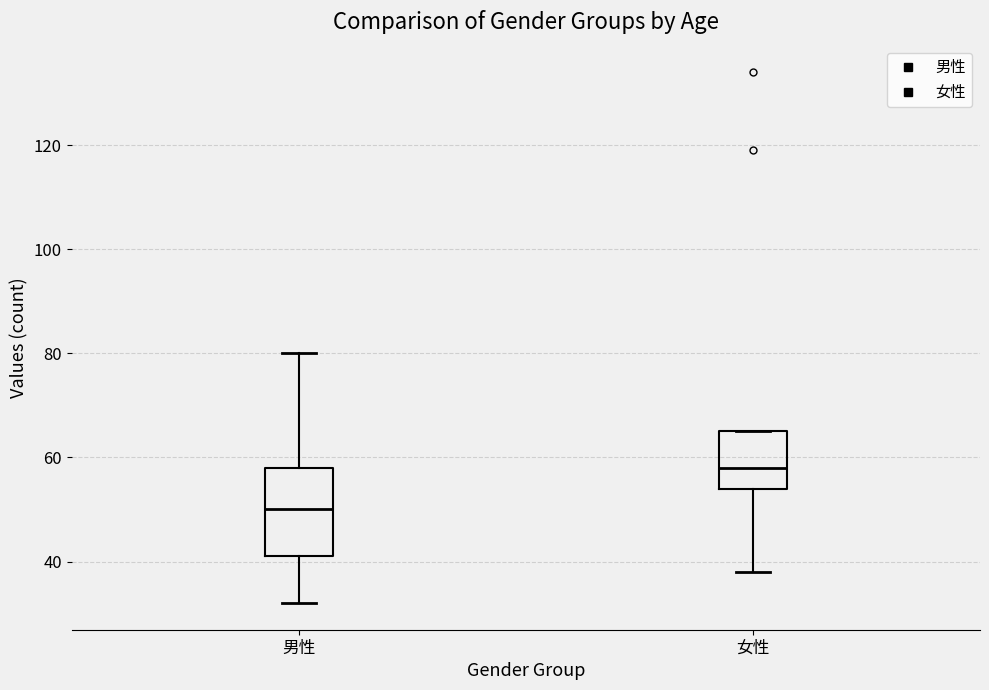

Which box is the tallest, from its lower edge to its upper edge?

男性